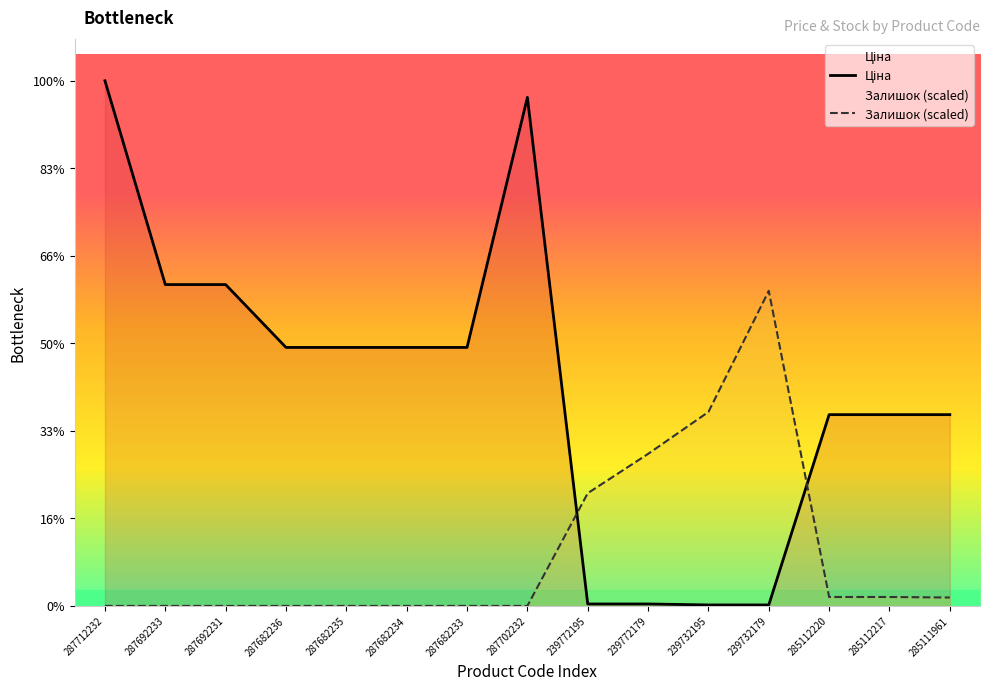

Is it true that Залишок (scaled) equals 0.0 at 287692231?

True